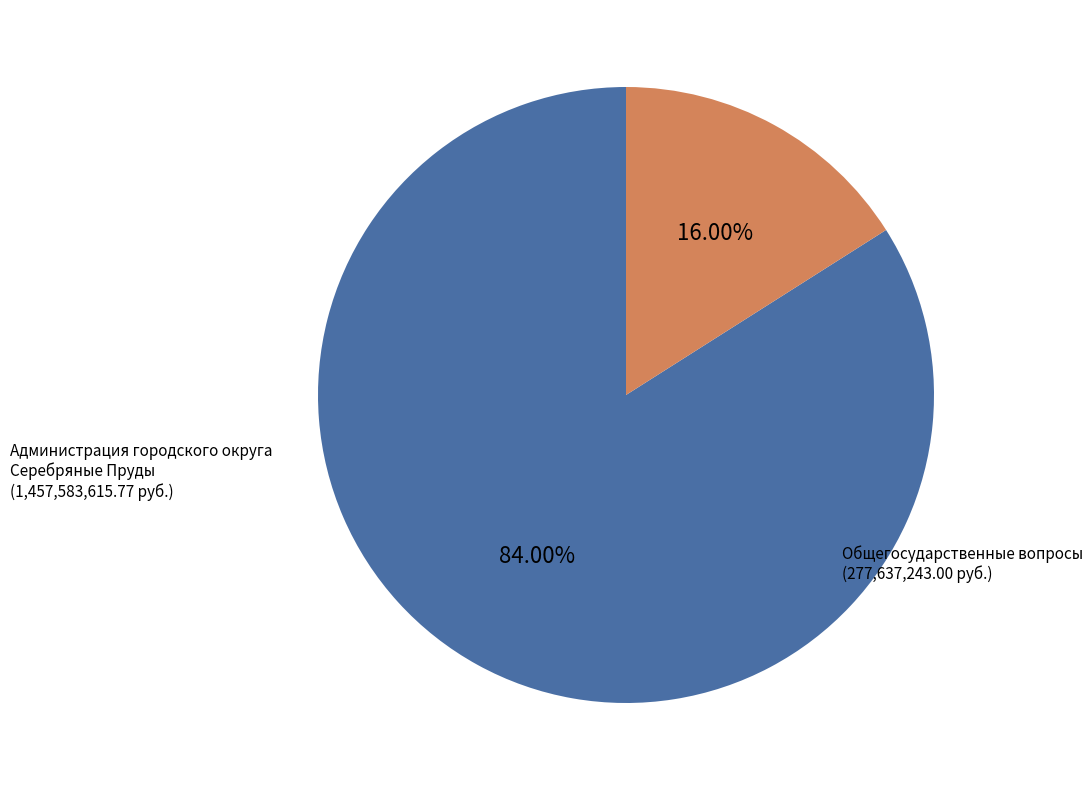

Does Администрация городского округа Серебряные Пруды represent more than half of the total?

Yes